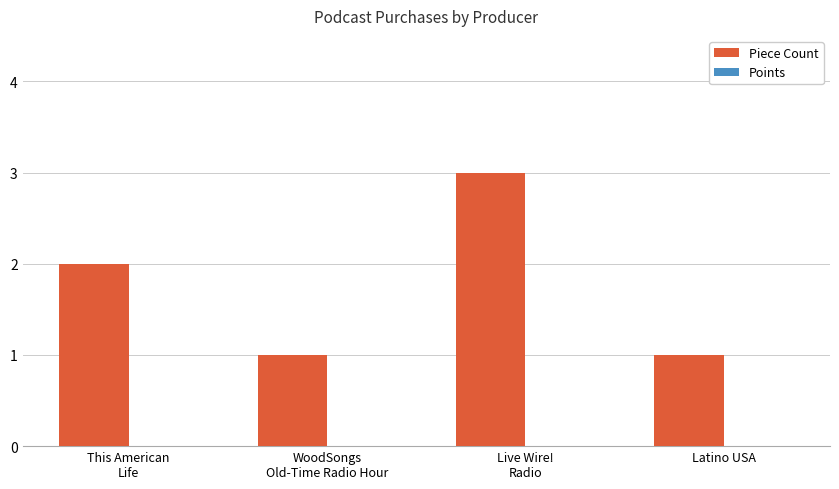

What is the maximum value shown in the chart?

3